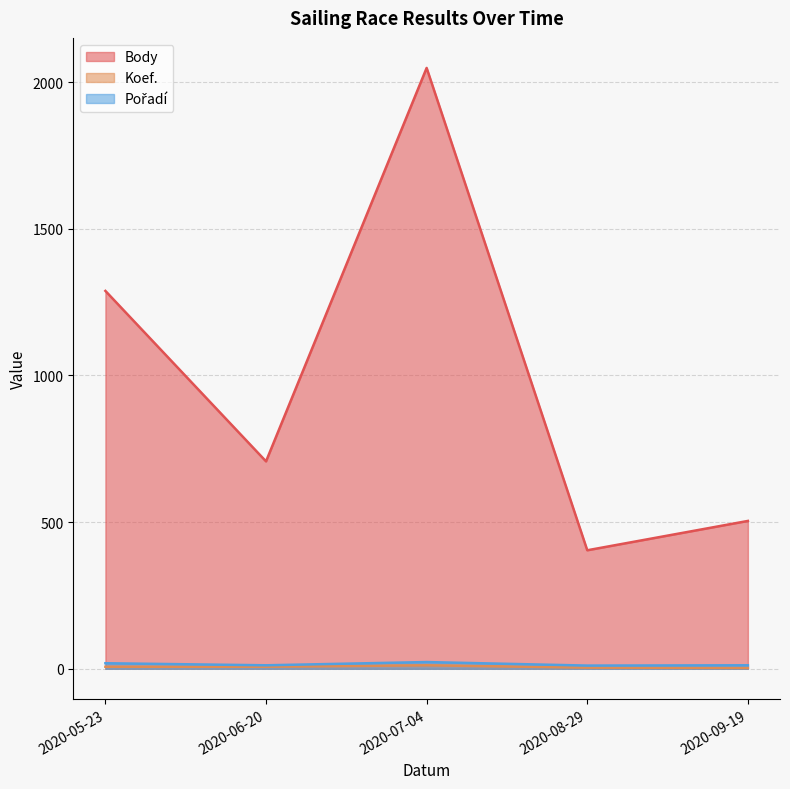

How many lines are shown in the chart?

3